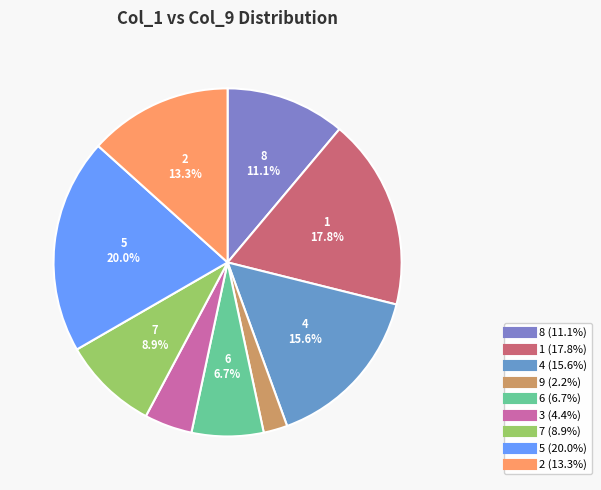

How many segments does this pie chart have?

9